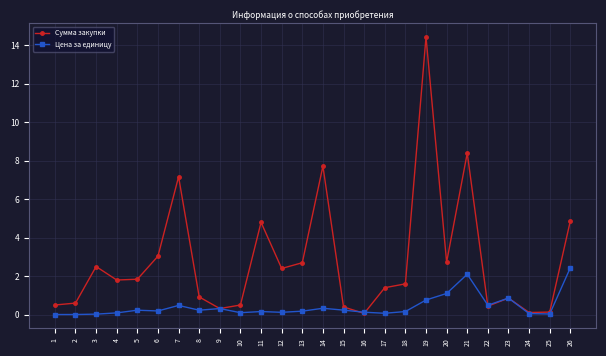

True or false: Сумма закупки has a value of 14.4 at 19.

True